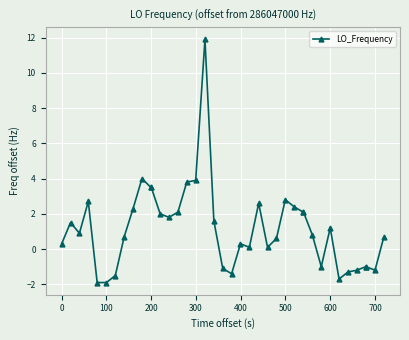

True or false: the data has more than 2 interior local peaks.

True